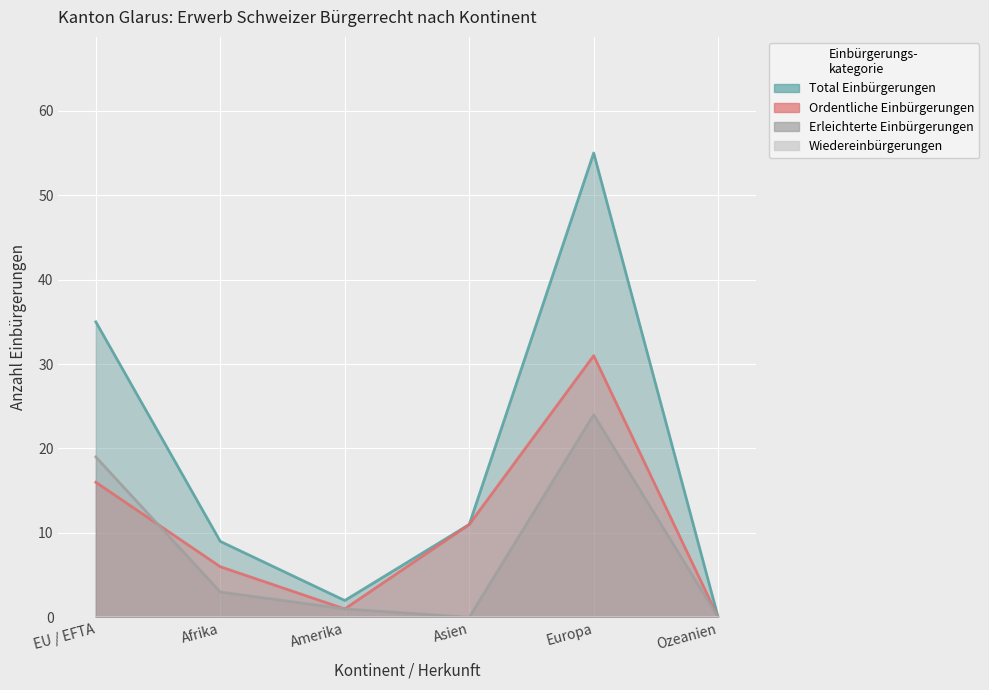

Reading left to right, extract all data points from this chart.

Total Einbürgerungen: EU / EFTA=35	Afrika=9	Amerika=2	Asien=11	Europa=55	Ozeanien=0
Ordentliche Einbürgerungen: EU / EFTA=16	Afrika=6	Amerika=1	Asien=11	Europa=31	Ozeanien=0
Erleichterte Einbürgerungen: EU / EFTA=19	Afrika=3	Amerika=1	Asien=0	Europa=24	Ozeanien=0